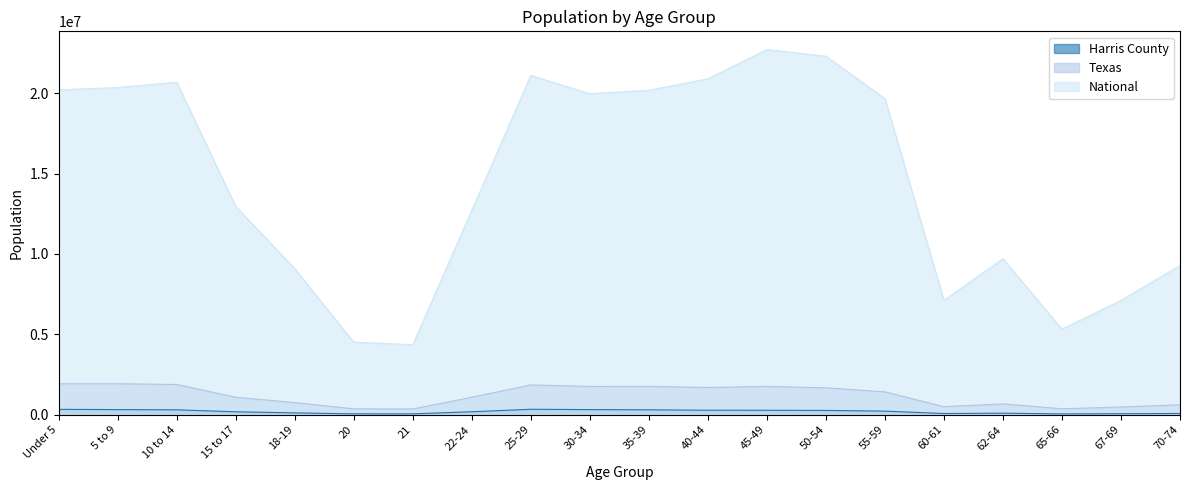

Rank the series by their maximum value, from highest to lowest.

National, Texas, Harris County